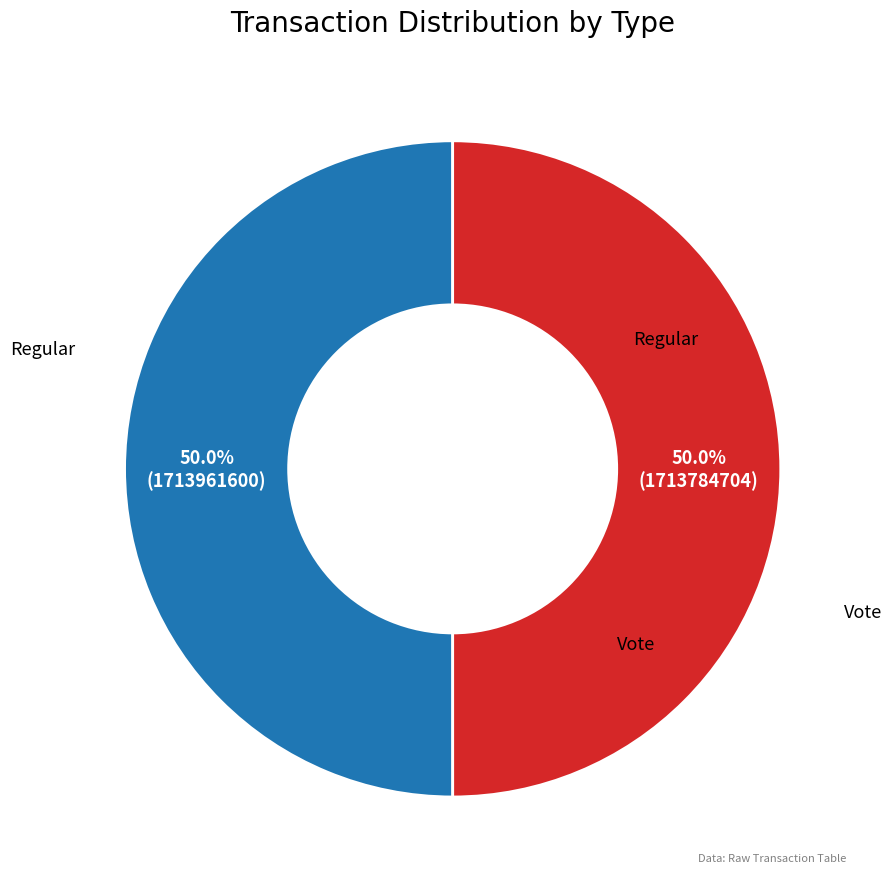

How many slices are in this pie chart?

2